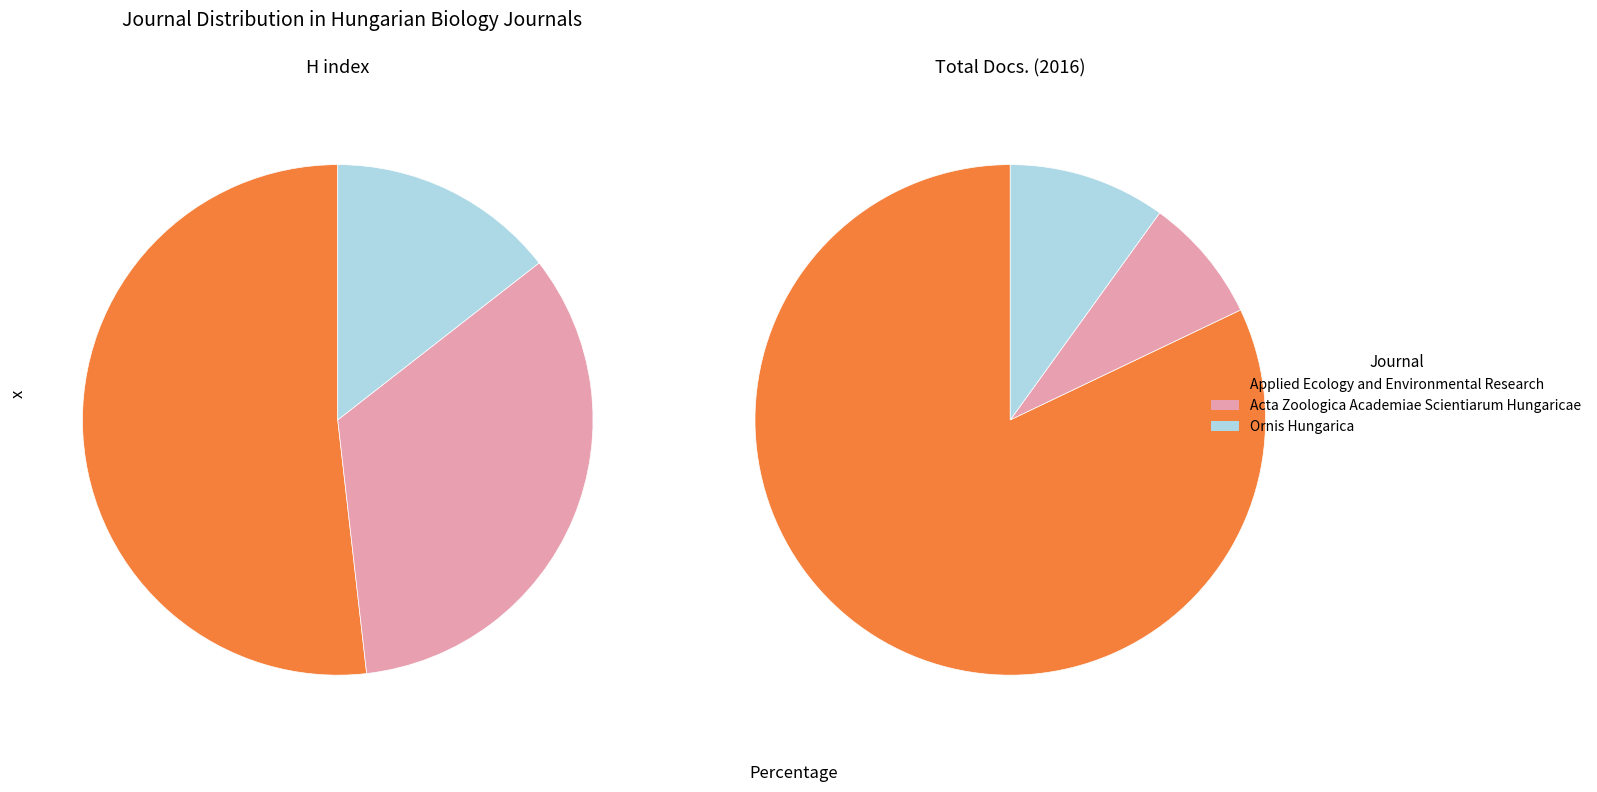

How many slices are in this pie chart?

3